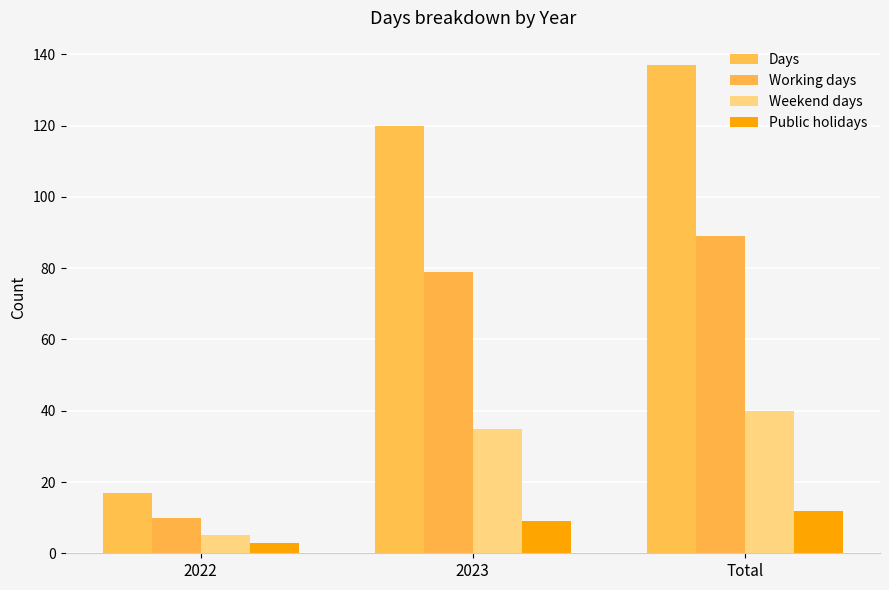

What is the highest value of the Days series?

137